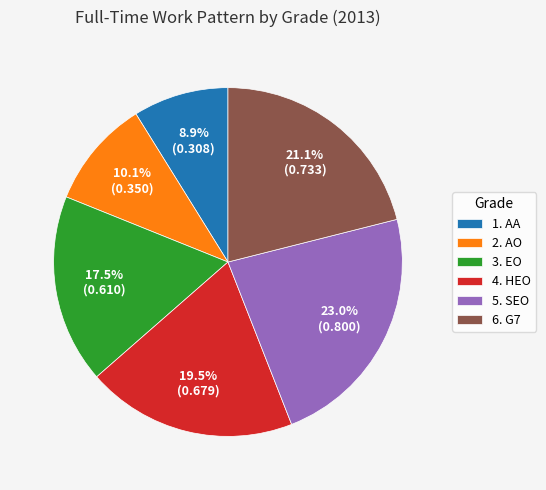

Which slice is the largest?

5. SEO